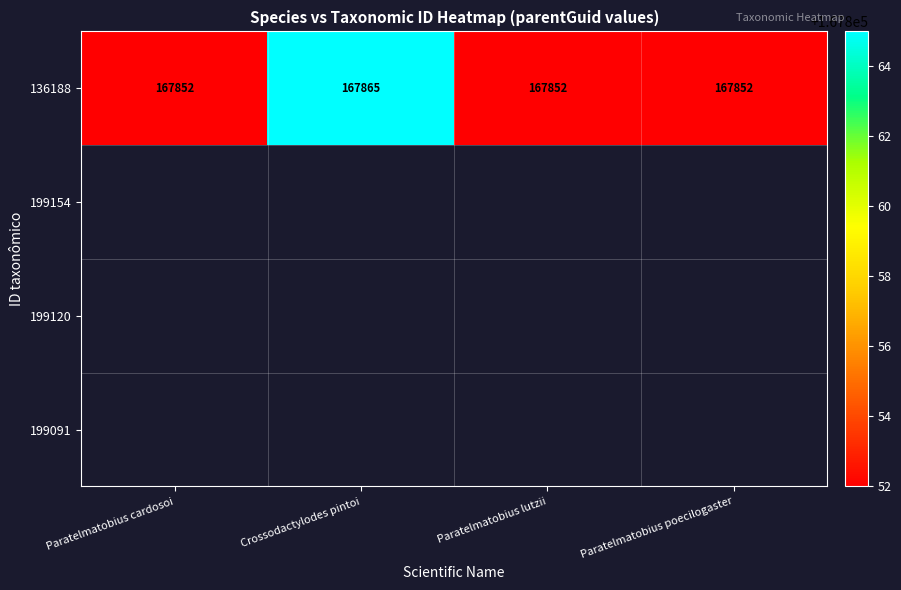

Is it true that the value at Paratelmatobius poecilogaster is 167852?

True